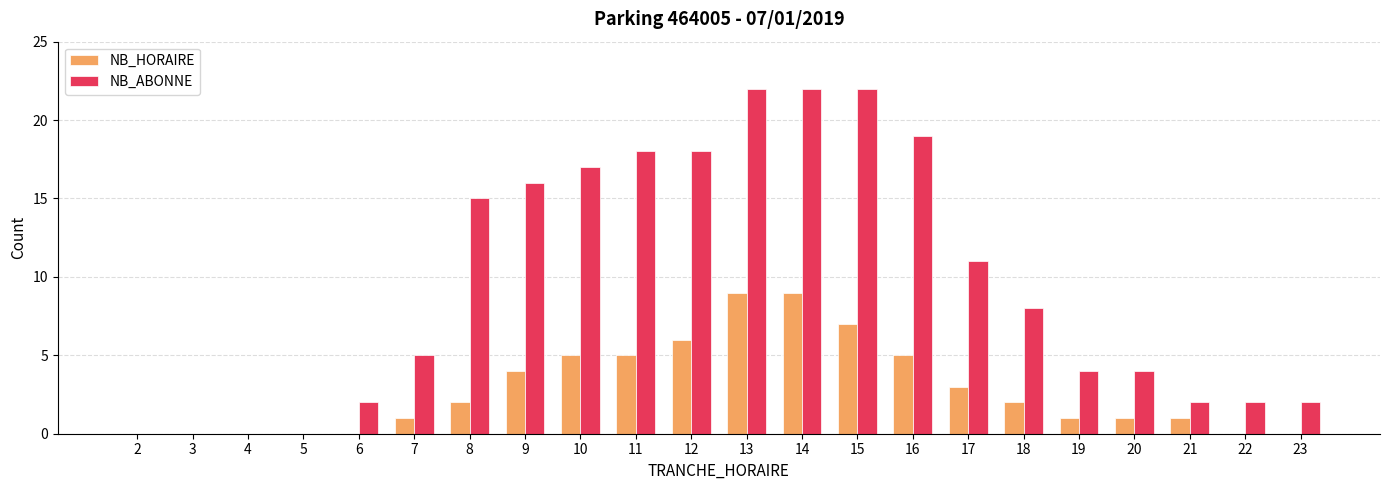

Reading right to left, list all the values displayed in this chart.

NB_HORAIRE: 0	0	1	1	1	2	3	5	7	9	9	6	5	5	4	2	1	0	0	0	0	0
NB_ABONNE: 2	2	2	4	4	8	11	19	22	22	22	18	18	17	16	15	5	2	0	0	0	0